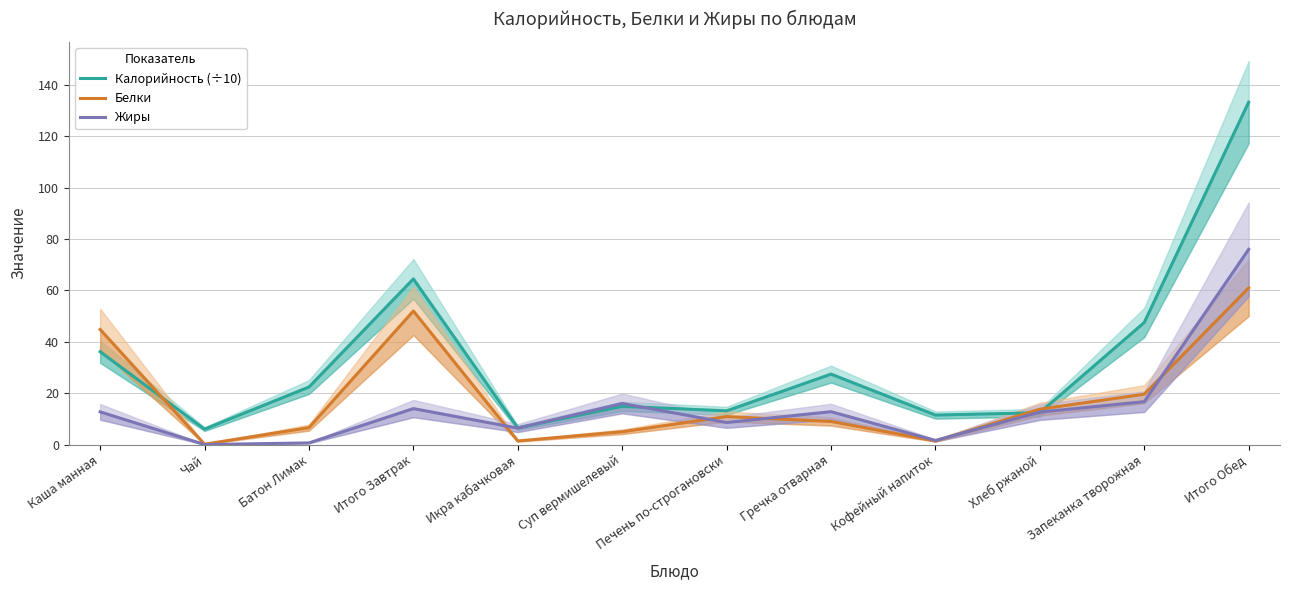

Where do Калорийность (÷10) and Жиры first cross each other?

Икра кабачковая and Суп вермишелевый